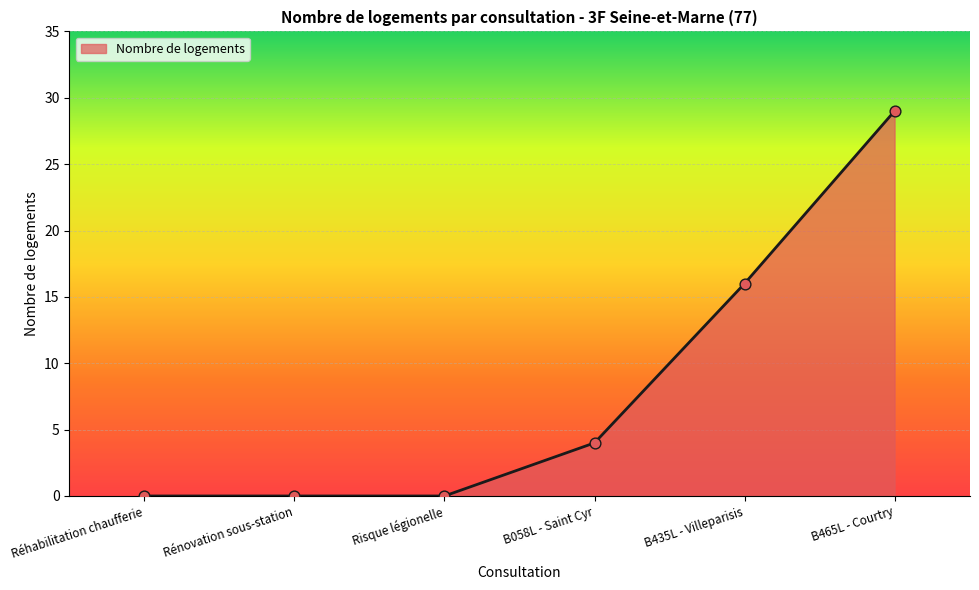

What is the change in value from B058L - Saint Cyr to B435L - Villeparisis?

+12